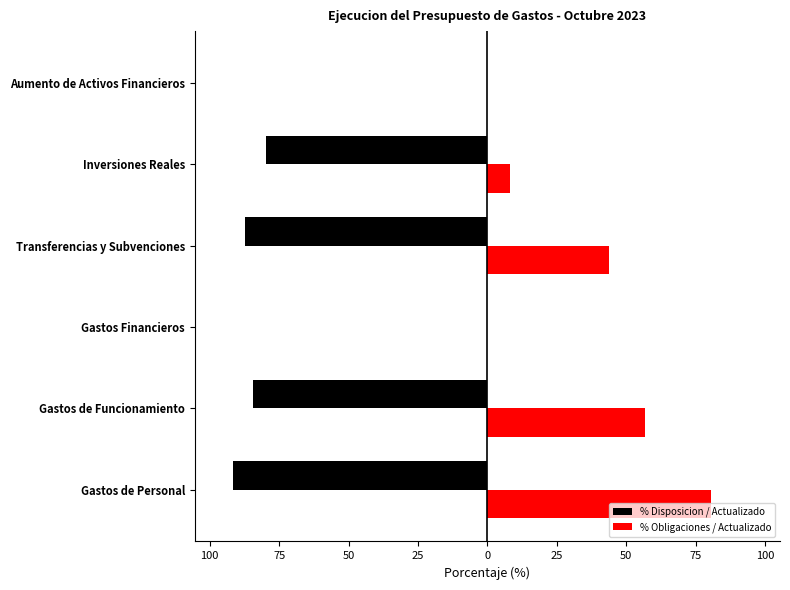

What are all the series names shown in the legend?

% Disposicion / Actualizado, % Obligaciones / Actualizado